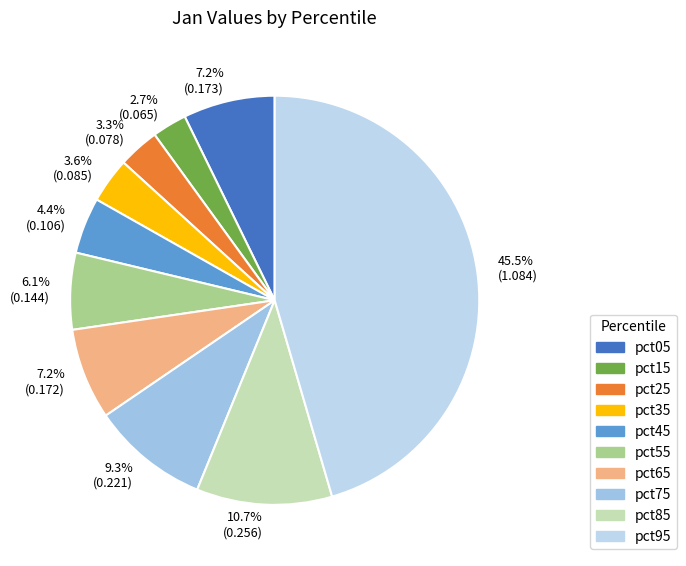

Which slice is the smallest?

pct15